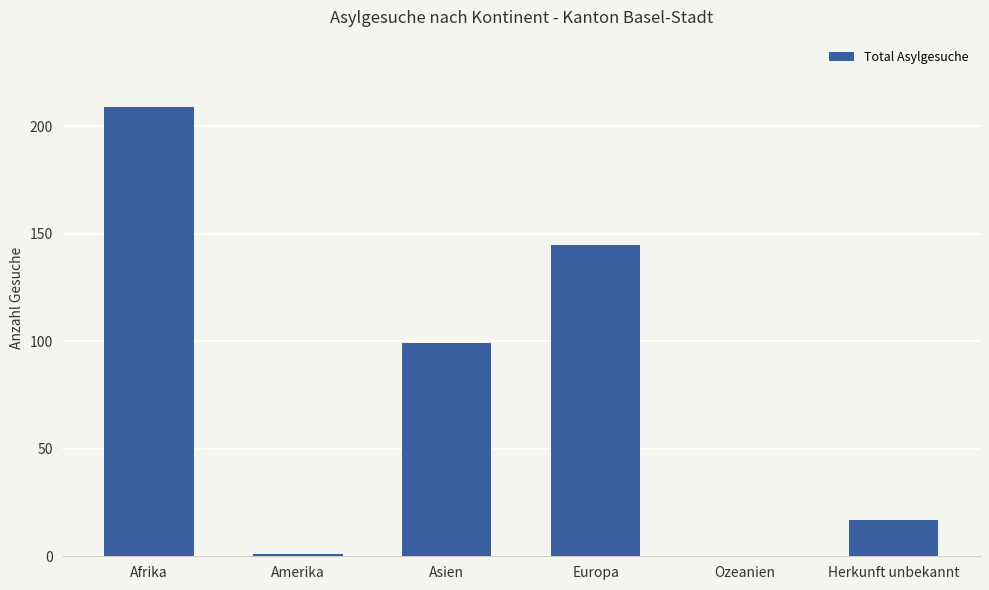

How many categories are shown in the chart?

6